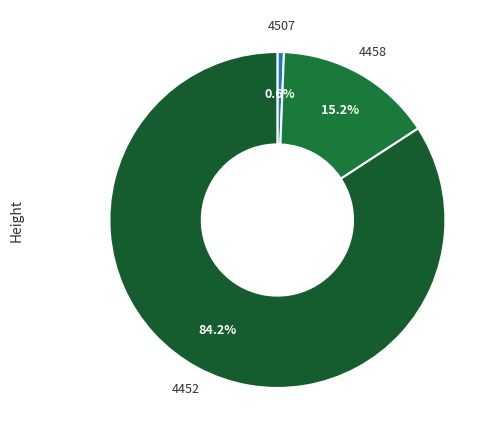

To the nearest percent, what is the combined percentage of 4507 and 4452?

85%